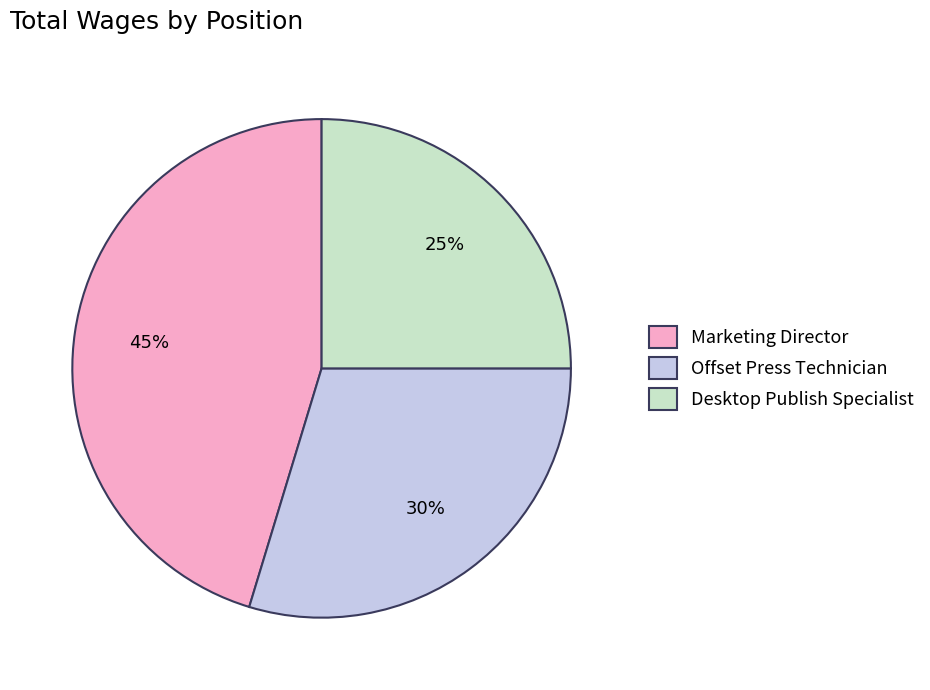

Count the number of slices in the pie.

3